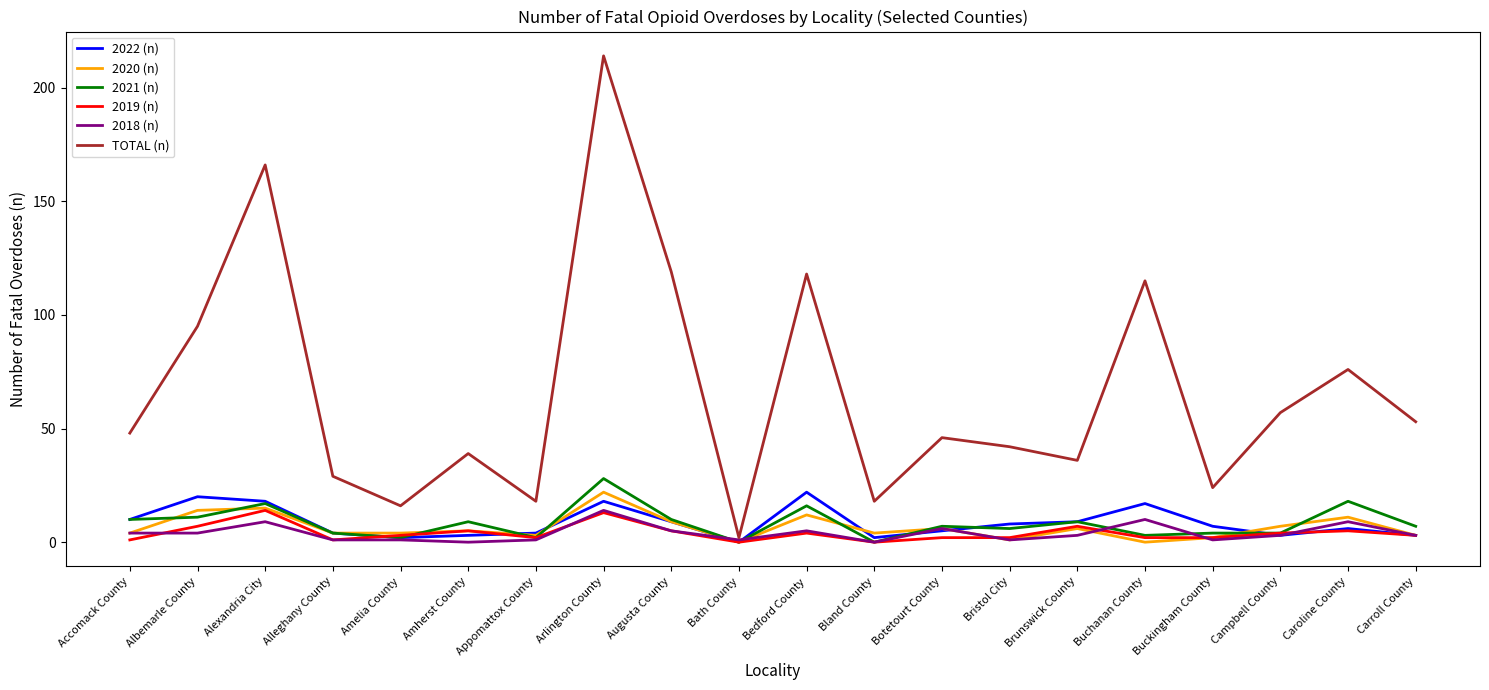

Reading right to left, list all the values displayed in this chart.

2022 (n): Carroll County=3	Caroline County=6	Campbell County=3	Buckingham County=7	Buchanan County=17	Brunswick County=9	Bristol City=8	Botetourt County=5	Bland County=2	Bedford County=22	Bath County=0	Augusta County=9	Arlington County=18	Appomattox County=4	Amherst County=3	Amelia County=2	Alleghany County=4	Alexandria City=18	Albemarle County=20	Accomack County=10
2020 (n): Carroll County=3	Caroline County=11	Campbell County=7	Buckingham County=2	Buchanan County=0	Brunswick County=6	Bristol City=1	Botetourt County=6	Bland County=4	Bedford County=12	Bath County=0	Augusta County=9	Arlington County=22	Appomattox County=3	Amherst County=5	Amelia County=4	Alleghany County=4	Alexandria City=15	Albemarle County=14	Accomack County=4
2021 (n): Carroll County=7	Caroline County=18	Campbell County=4	Buckingham County=4	Buchanan County=3	Brunswick County=9	Bristol City=6	Botetourt County=7	Bland County=0	Bedford County=16	Bath County=0	Augusta County=10	Arlington County=28	Appomattox County=2	Amherst County=9	Amelia County=2	Alleghany County=4	Alexandria City=17	Albemarle County=11	Accomack County=10
2019 (n): Carroll County=3	Caroline County=5	Campbell County=4	Buckingham County=2	Buchanan County=2	Brunswick County=7	Bristol City=2	Botetourt County=2	Bland County=0	Bedford County=4	Bath County=0	Augusta County=5	Arlington County=13	Appomattox County=2	Amherst County=5	Amelia County=3	Alleghany County=1	Alexandria City=14	Albemarle County=7	Accomack County=1
2018 (n): Carroll County=3	Caroline County=9	Campbell County=3	Buckingham County=1	Buchanan County=10	Brunswick County=3	Bristol City=1	Botetourt County=6	Bland County=0	Bedford County=5	Bath County=1	Augusta County=5	Arlington County=14	Appomattox County=1	Amherst County=0	Amelia County=1	Alleghany County=1	Alexandria City=9	Albemarle County=4	Accomack County=4
TOTAL (n): Carroll County=53	Caroline County=76	Campbell County=57	Buckingham County=24	Buchanan County=115	Brunswick County=36	Bristol City=42	Botetourt County=46	Bland County=18	Bedford County=118	Bath County=2	Augusta County=119	Arlington County=214	Appomattox County=18	Amherst County=39	Amelia County=16	Alleghany County=29	Alexandria City=166	Albemarle County=95	Accomack County=48